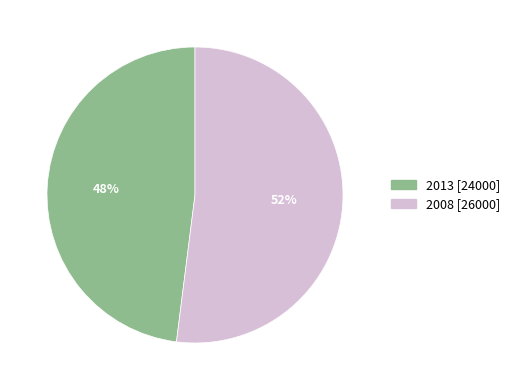

Approximately how many times larger is the value at 2008 compared to 2013?

1.1